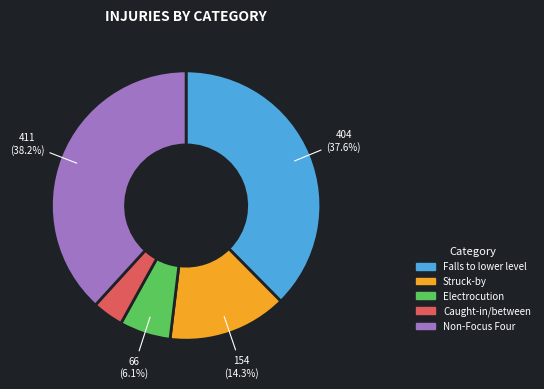

Between Non-Focus Four and Electrocution, which is larger?

Non-Focus Four